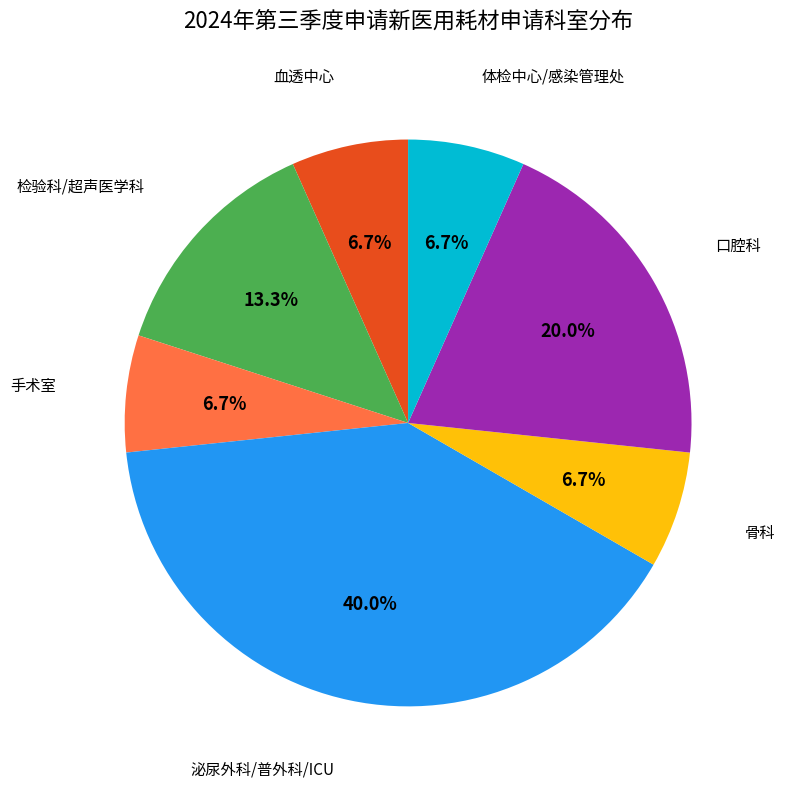

What percentage is NOT represented by 泌尿外科/普外科/ICU?

60.0%